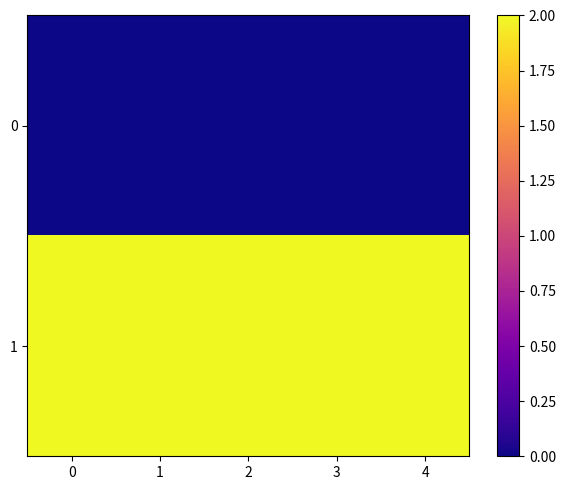

Reading right to left, extract all data points from this chart.

0: 4=0	3=0	2=0	1=0	0=0
1: 4=2	3=2	2=2	1=2	0=2